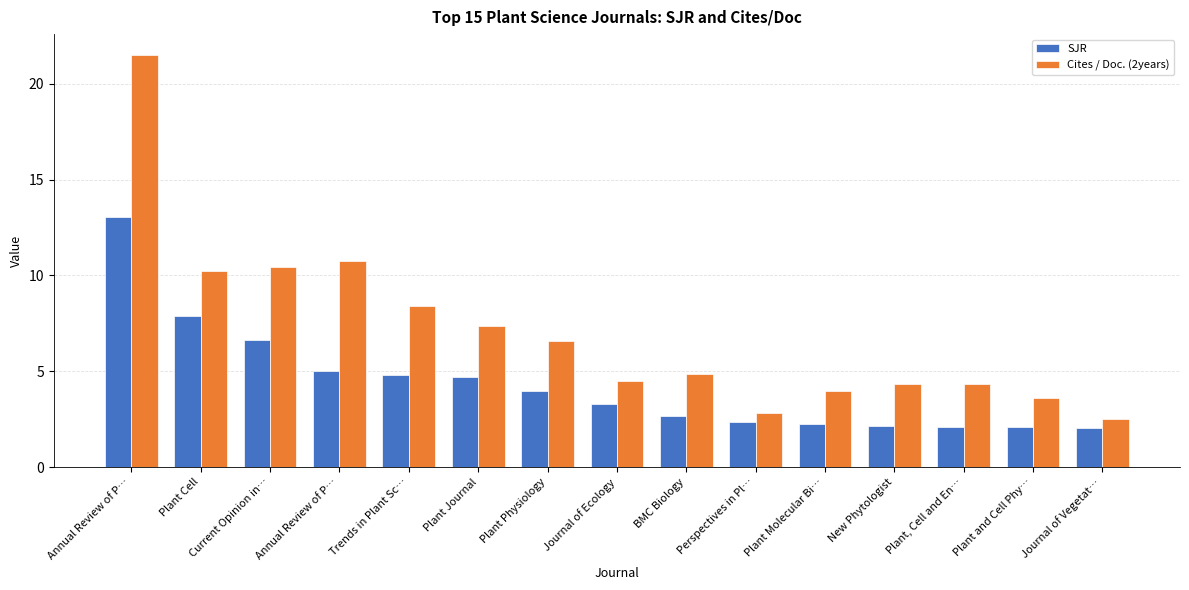

At which category is the sum across all series the highest?

Annual Review of P…